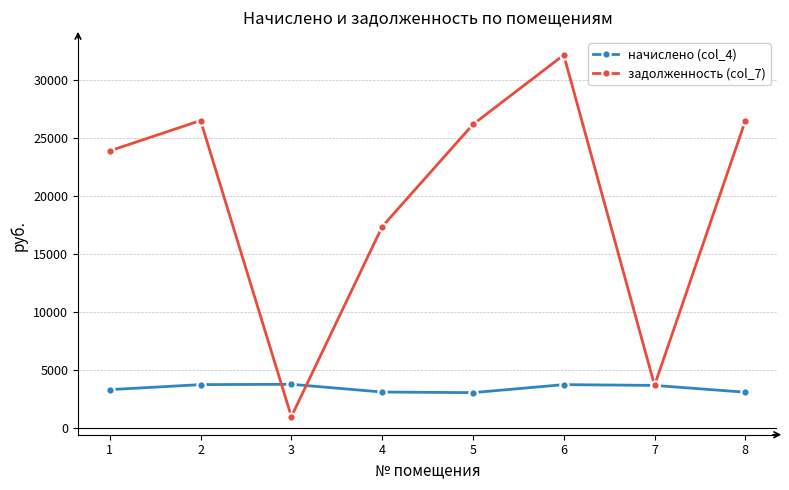

What is the average value of the начислено (col_4) series?

3405.7